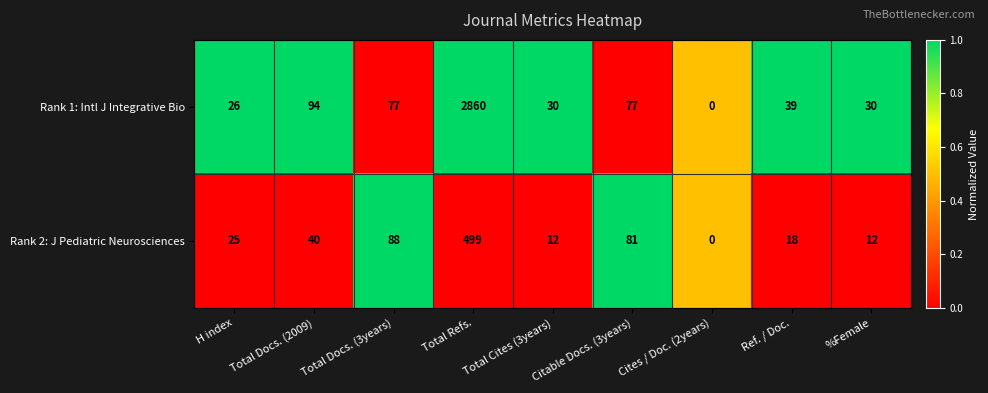

What is the approximate value of Rank 2: J Pediatric Neurosciences at Total Docs. (3years)?

88